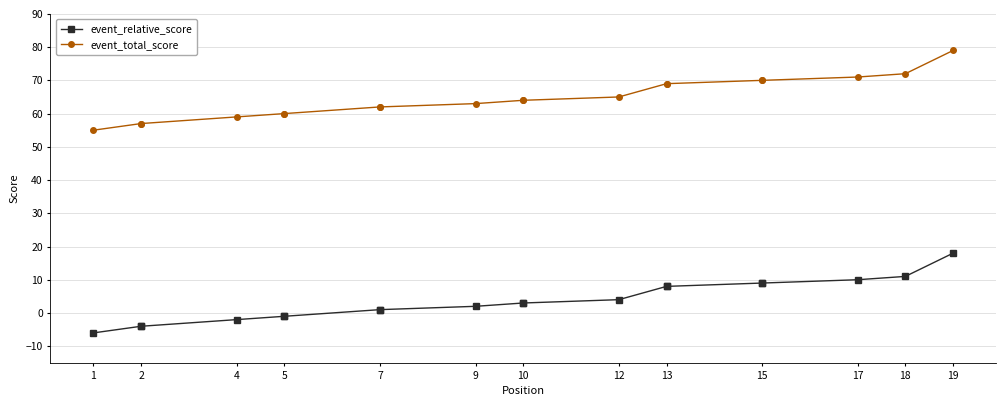

What is the value of the event_total_score point at the 12th from the left?

65